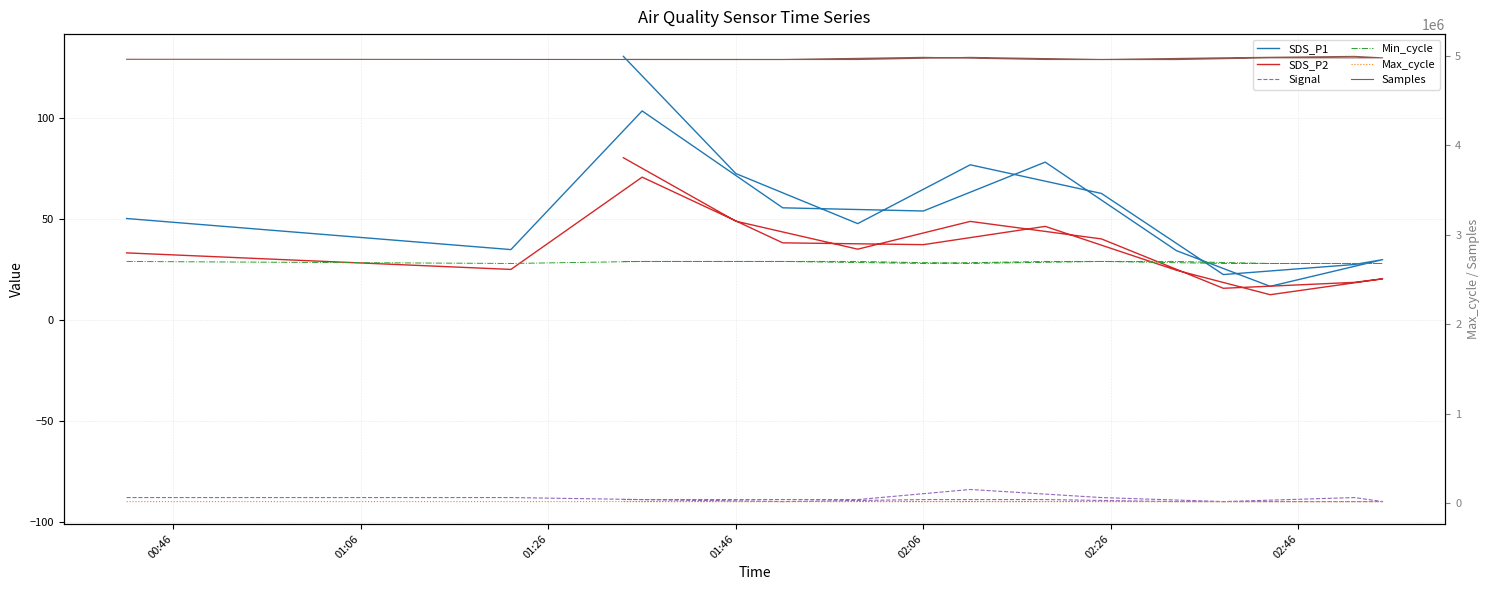

True or false: Min_cycle and SDS_P2 cross at least once.

True